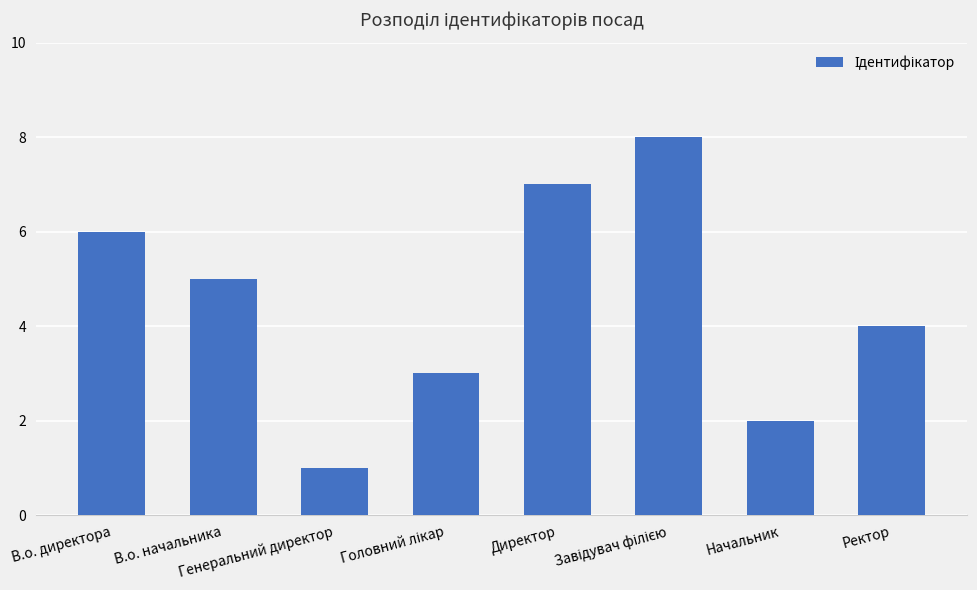

What is the difference between the values at Ректор and В.о. директора?

2